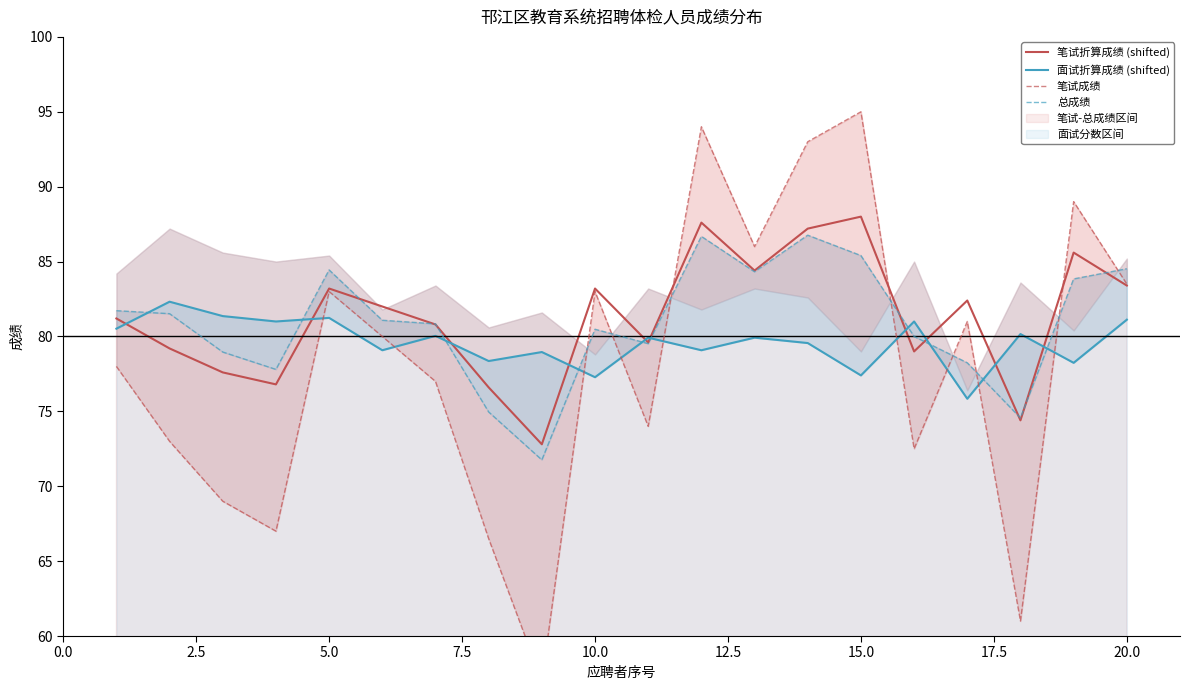

The value of 笔试折算成绩 (shifted) at 15.0 is 88.0. True or false?

True